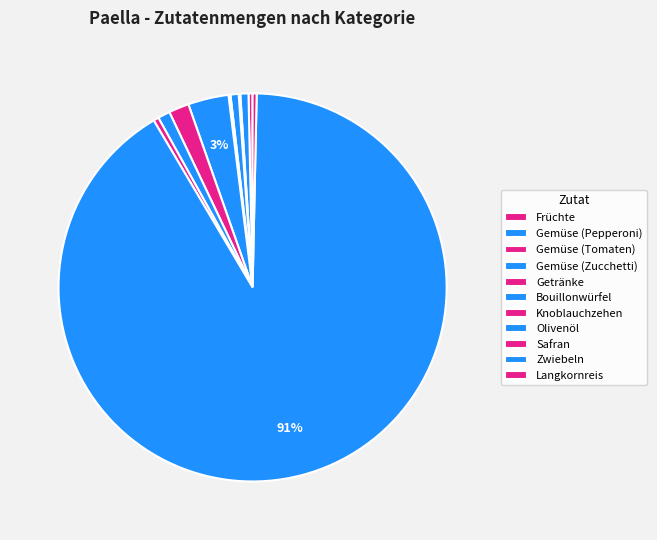

How many segments does this pie chart have?

11